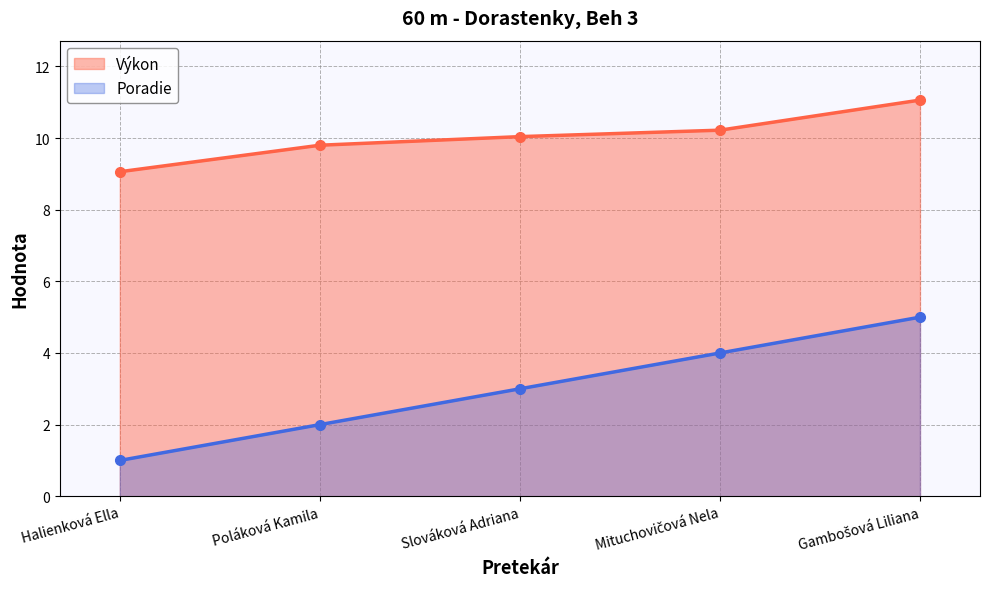

At Mituchovičová Nela, list the series in order from largest to smallest.

Výkon, Poradie